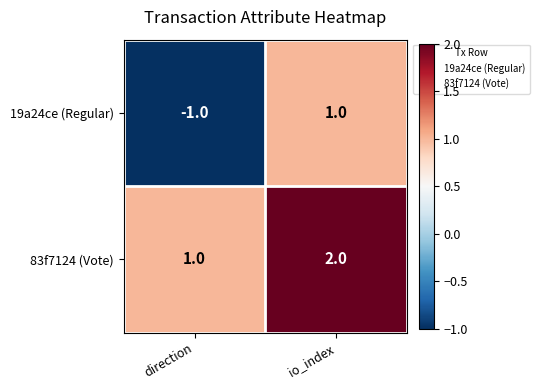

Which category has the lowest value in the 19a24ce (Regular) series?

direction